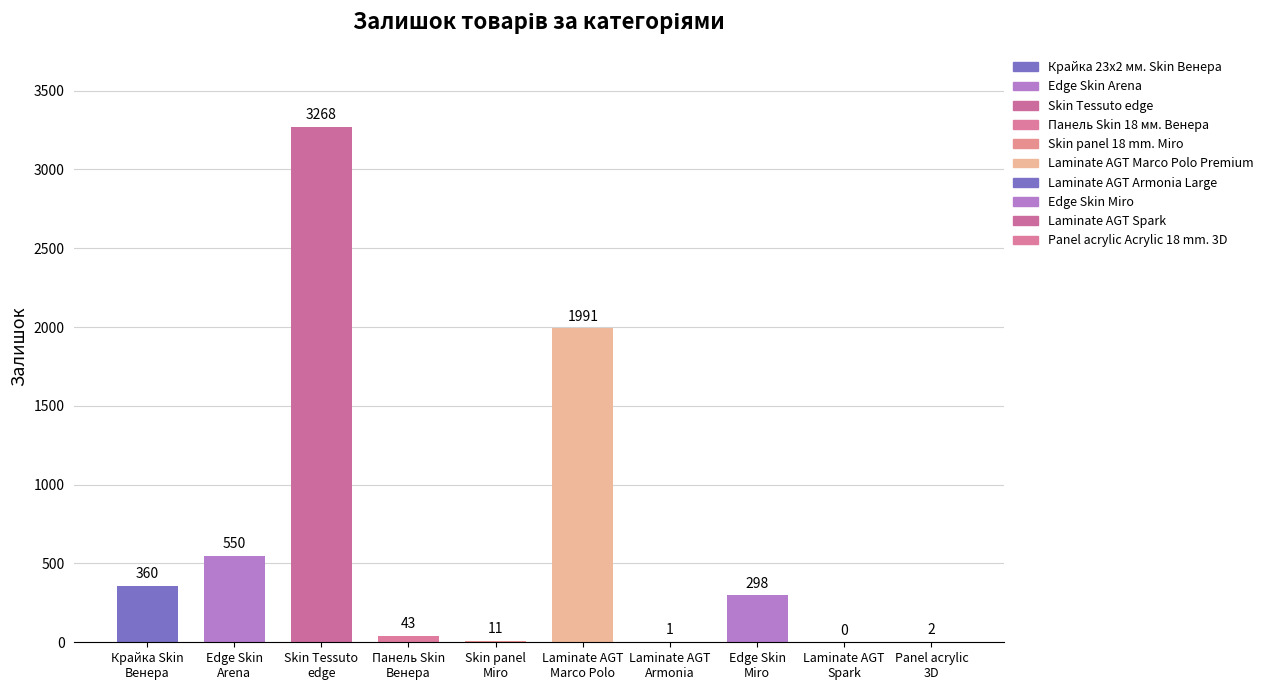

What position from the left is Laminate AGT Spark?

9